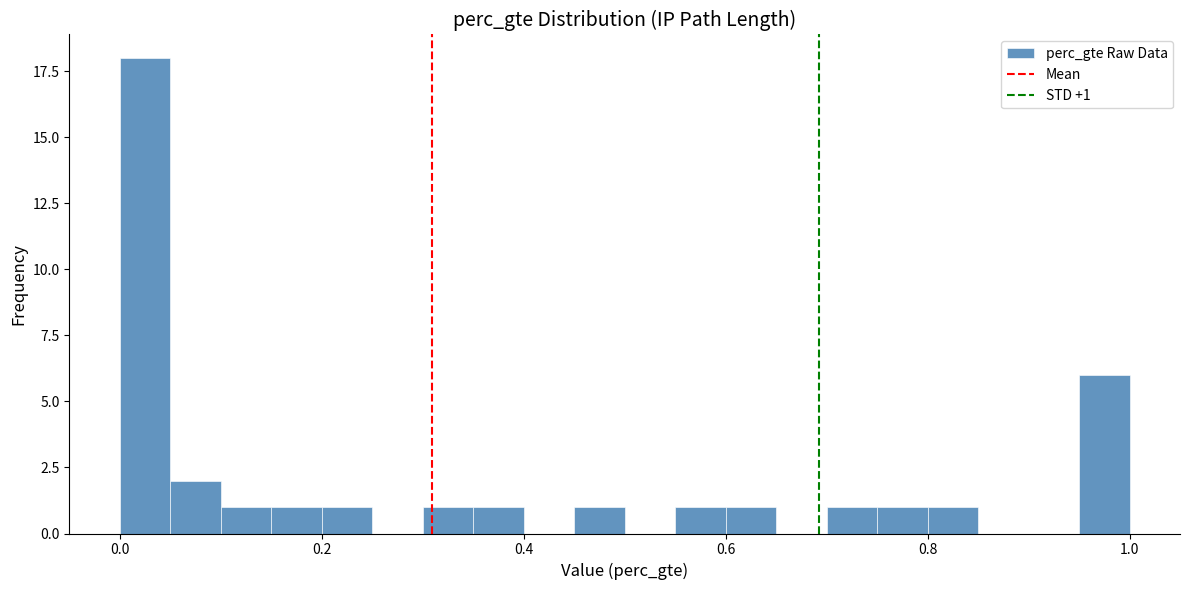

Read against the x-axis, roughly where is the centre of the tallest bar?

0.02